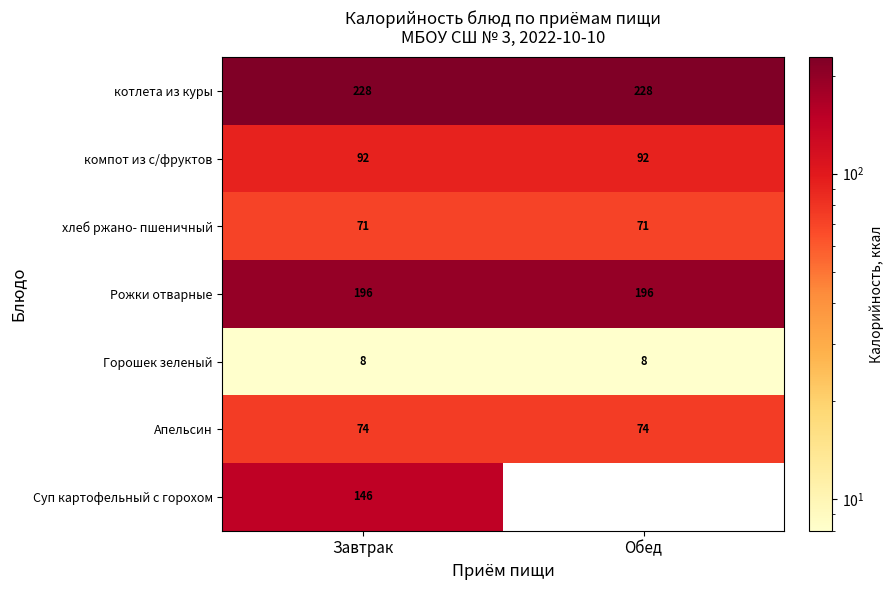

Is it true that хлеб ржано- пшеничный equals 71 at Завтрак?

True